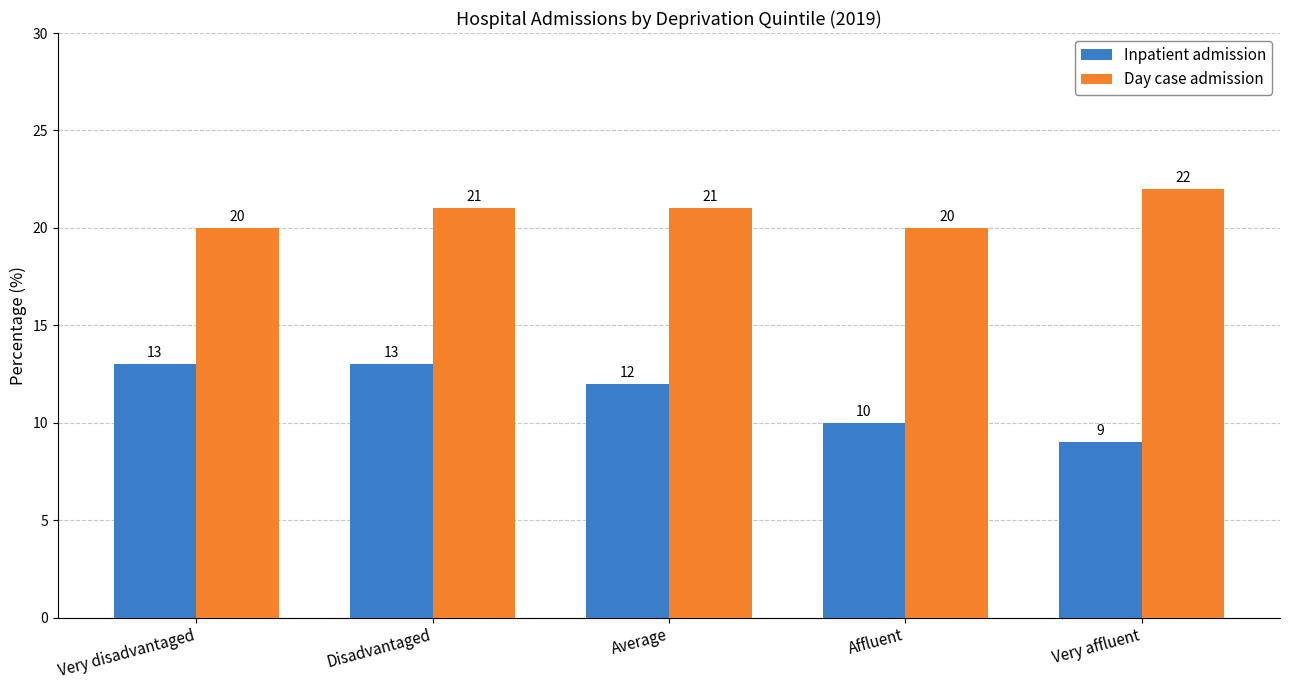

Which series has the largest total across all categories?

Day case admission